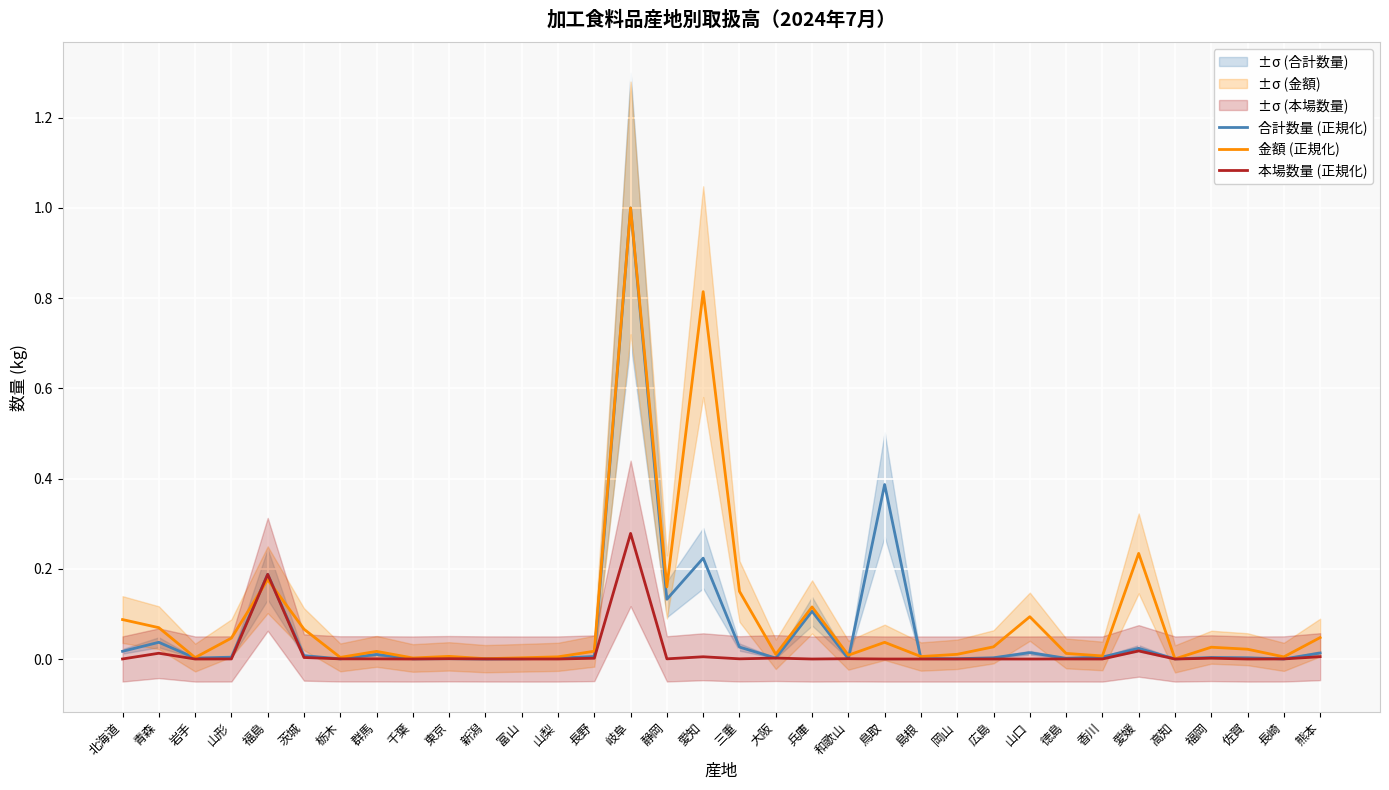

List the series in order of their overall mean, highest first.

金額 (正規化), 合計数量 (正規化), 本場数量 (正規化)